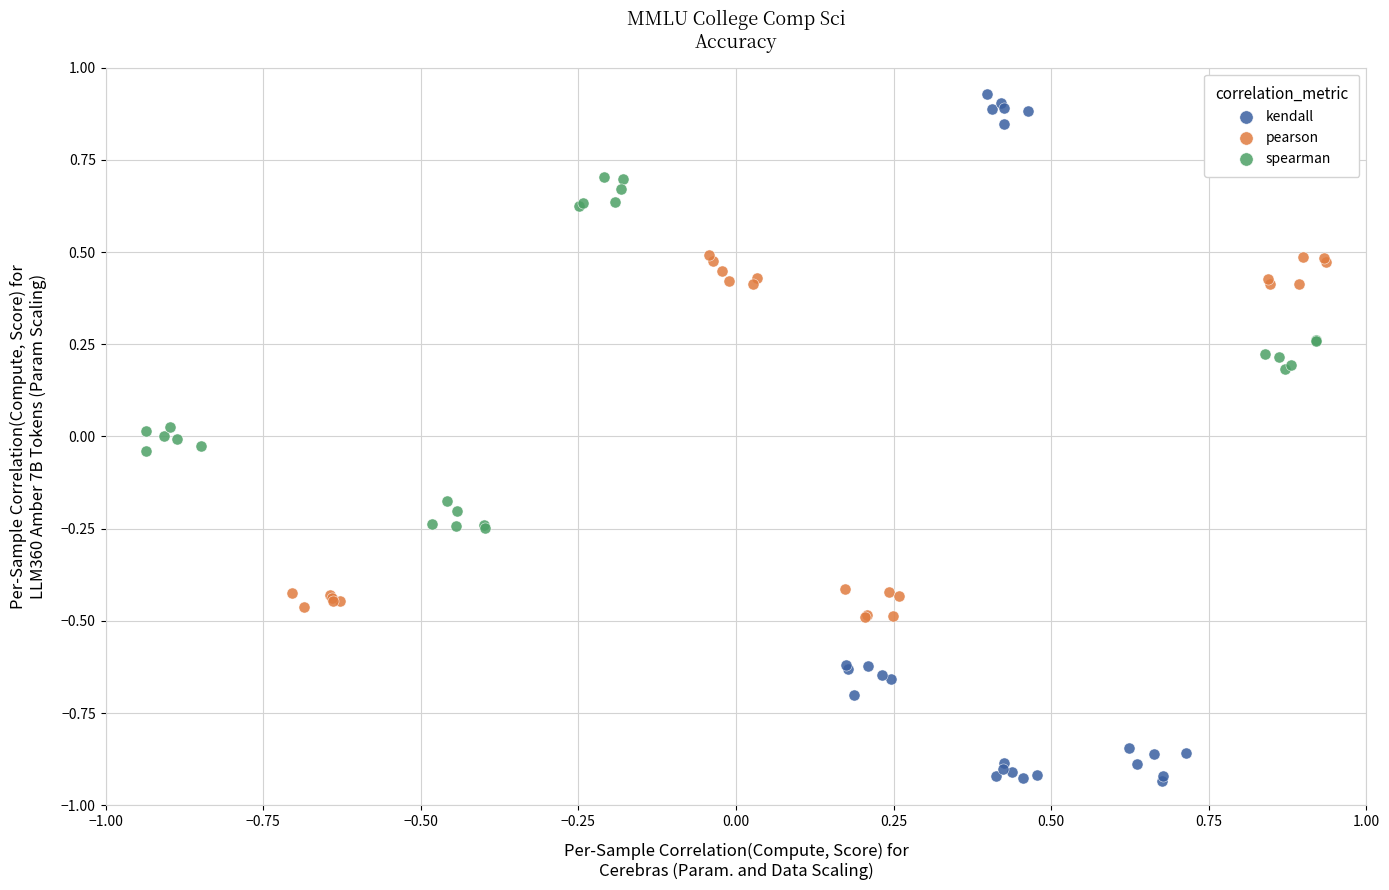

Which series reaches the minimum Y coordinate?

kendall